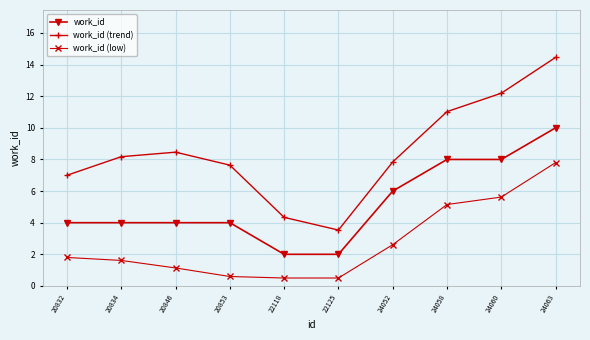

Count the number of categories in the chart.

10